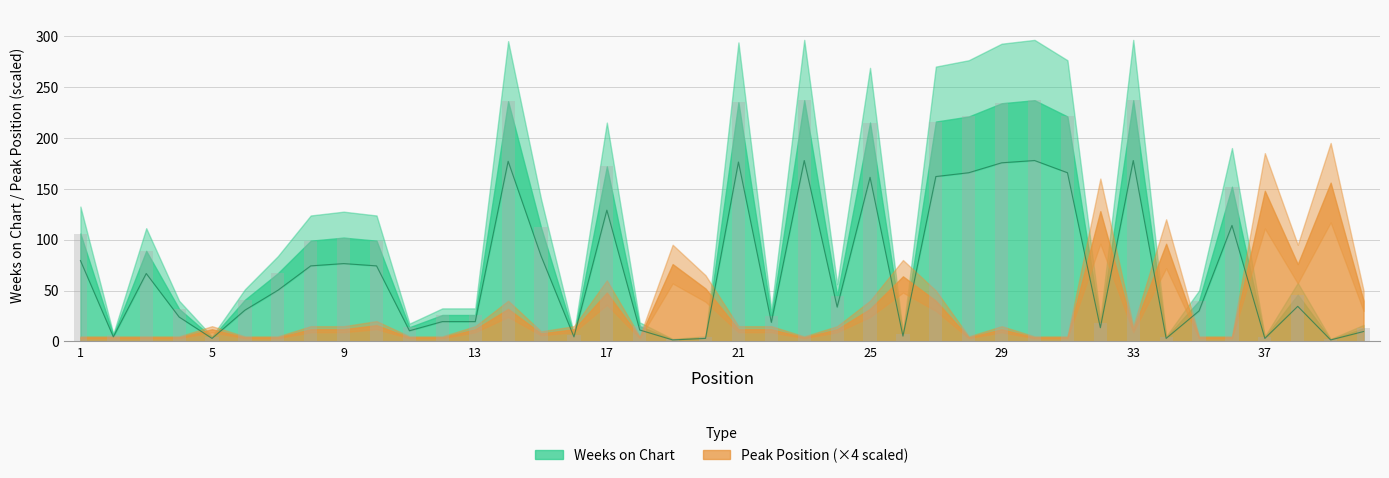

Rank the categories by value from highest to lowest.

23, 30, 33, 14, 21, 29, 28, 31, 27, 25, 17, 36, 15, 1, 9, 8, 10, 3, 7, 38, 24, 6, 35, 4, 12, 13, 22, 32, 18, 11, 40, 26, 2, 16, 5, 20, 34, 37, 19, 39